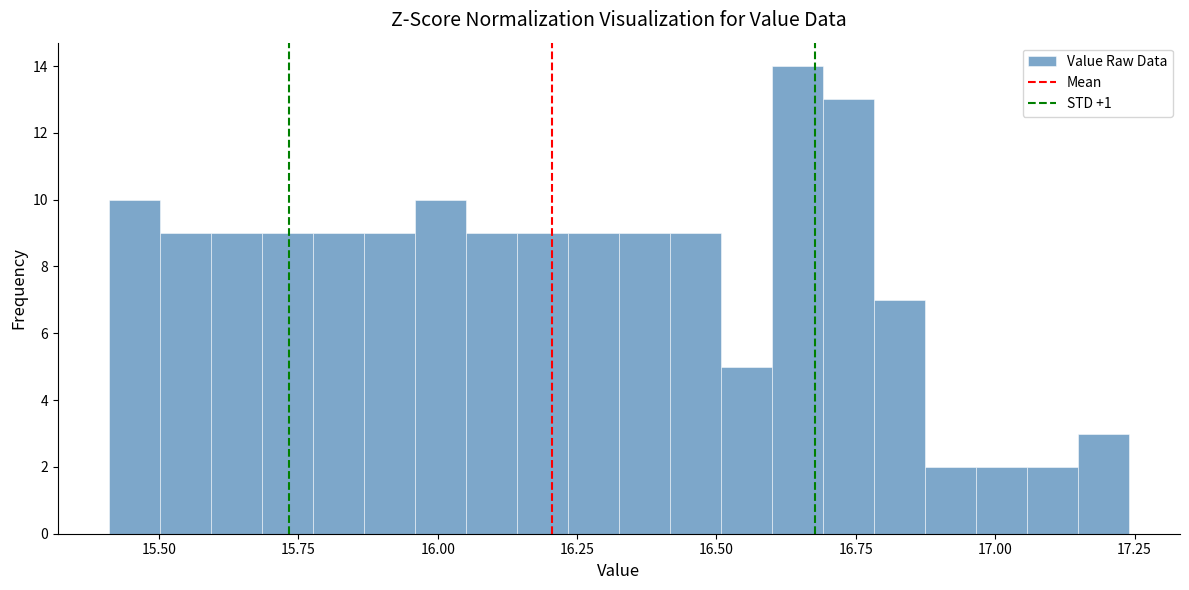

Read against the x-axis, roughly where is the centre of the tallest bar?

16.65